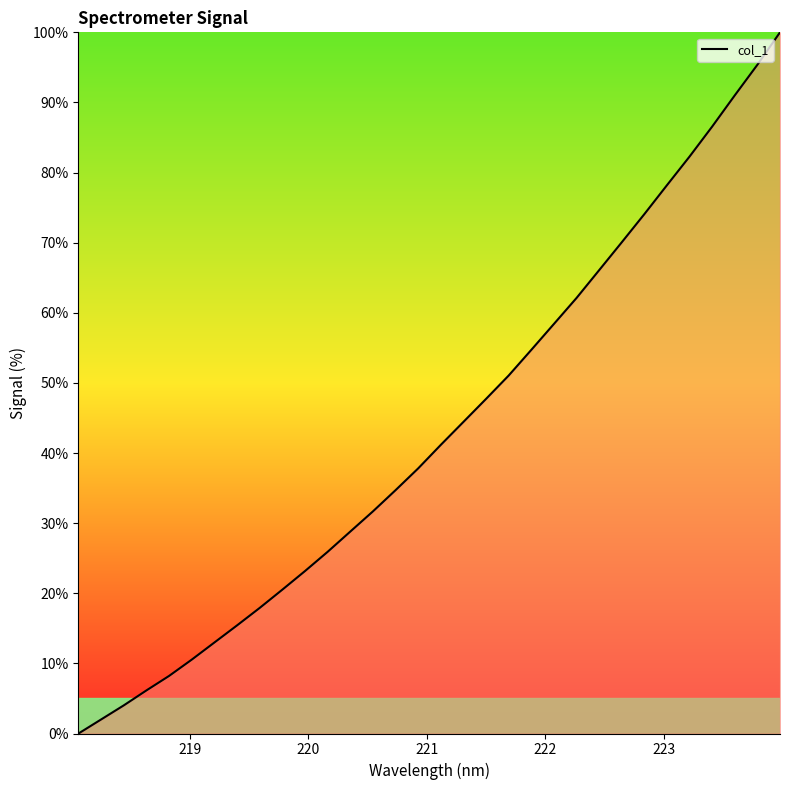

Does the chart have visible grid lines?

No